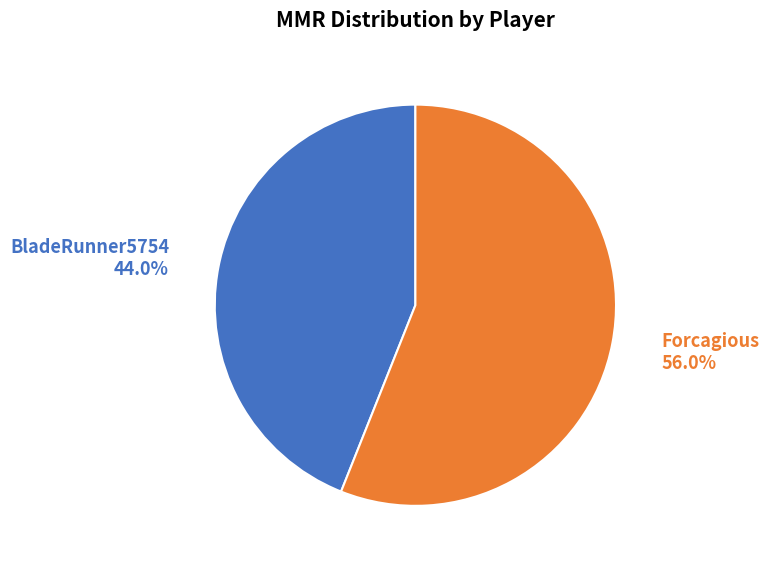

Combined, what portion of the pie is BladeRunner5754 and Forcagious?

100.0%